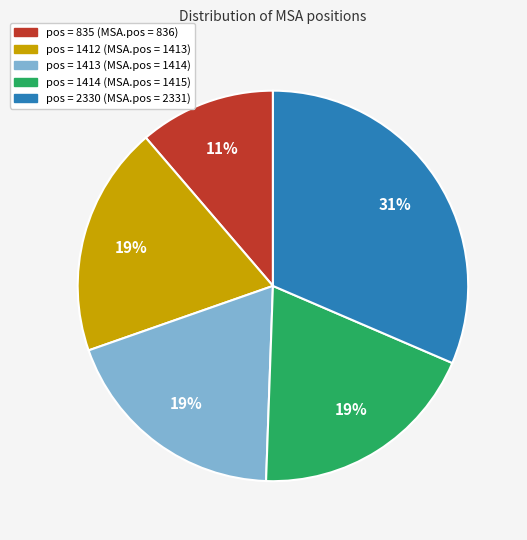

Is there a majority slice in this chart?

No